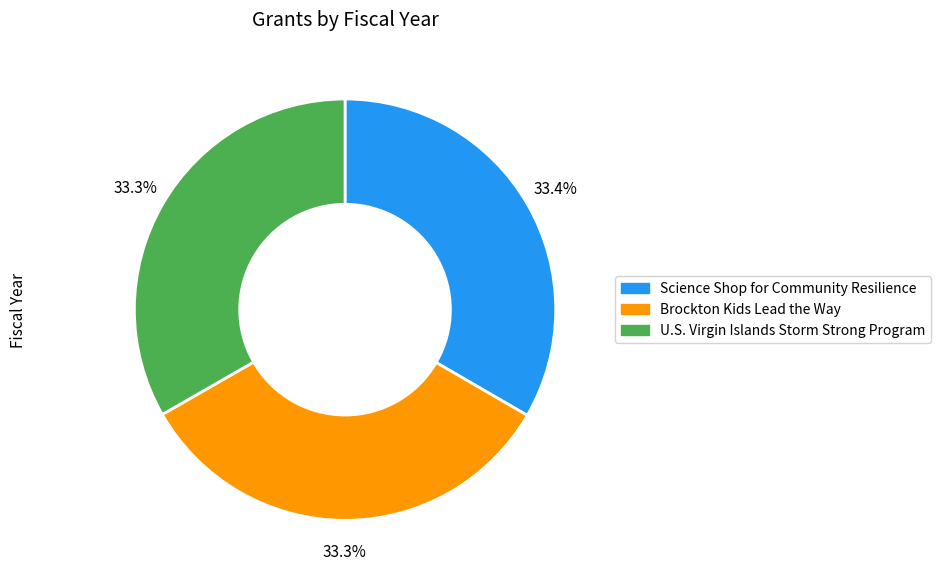

How many segments does this pie chart have?

3